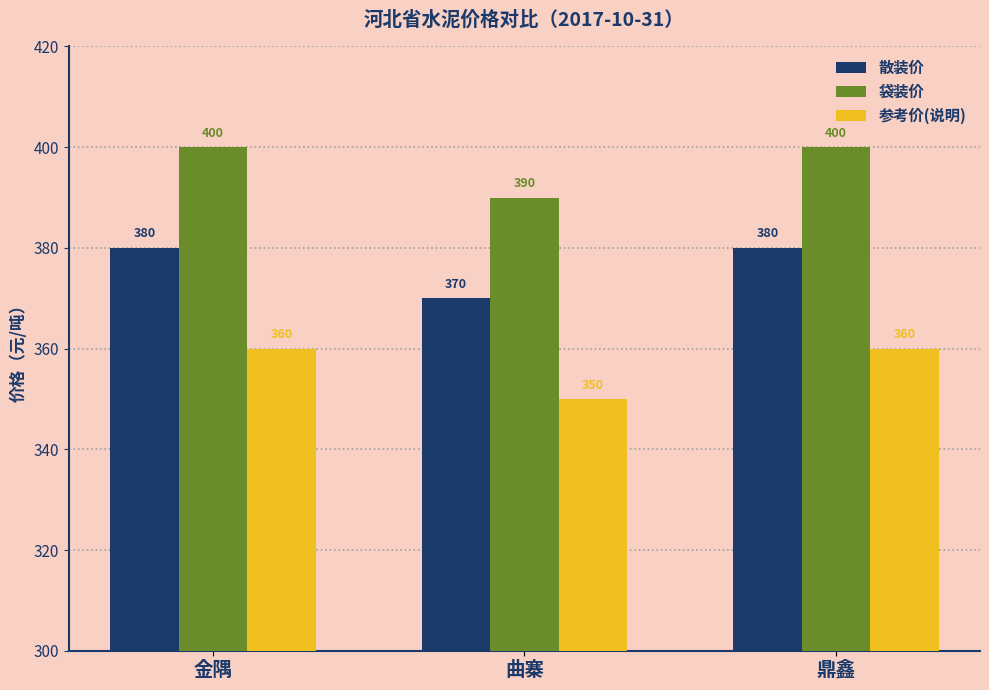

At how many categories does at least one series exceed 364?

3